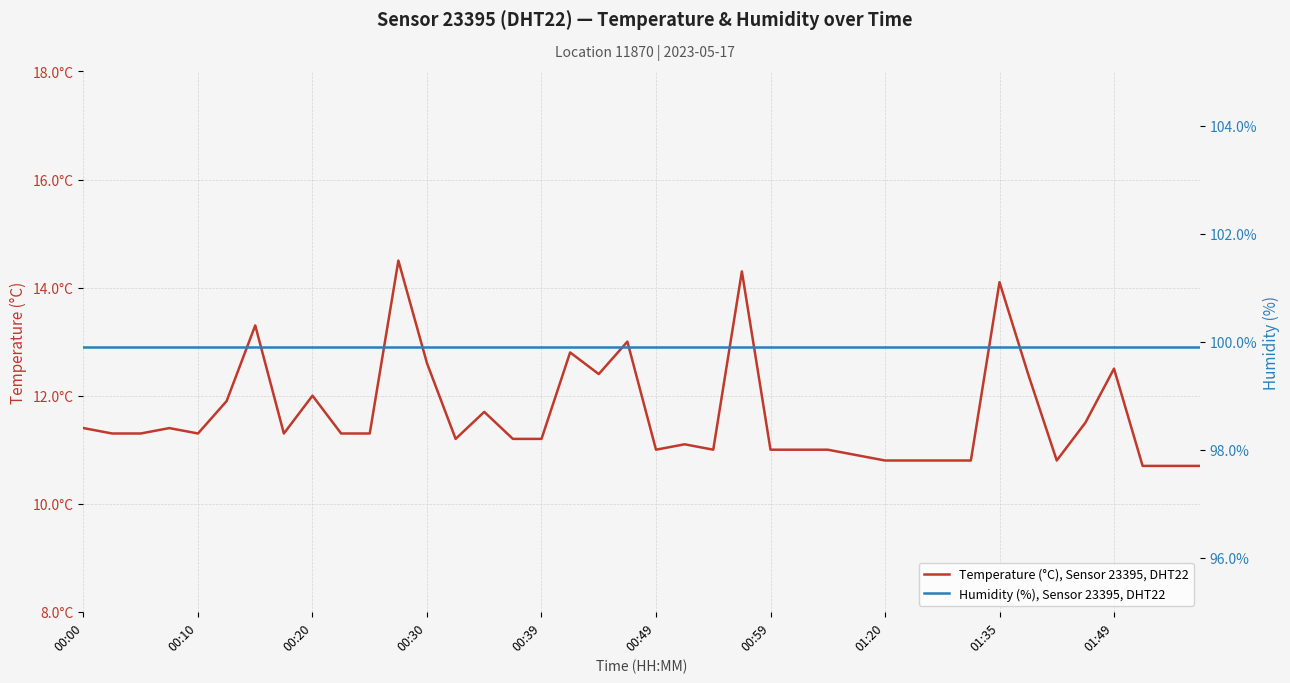

How many lines are shown in the chart?

2